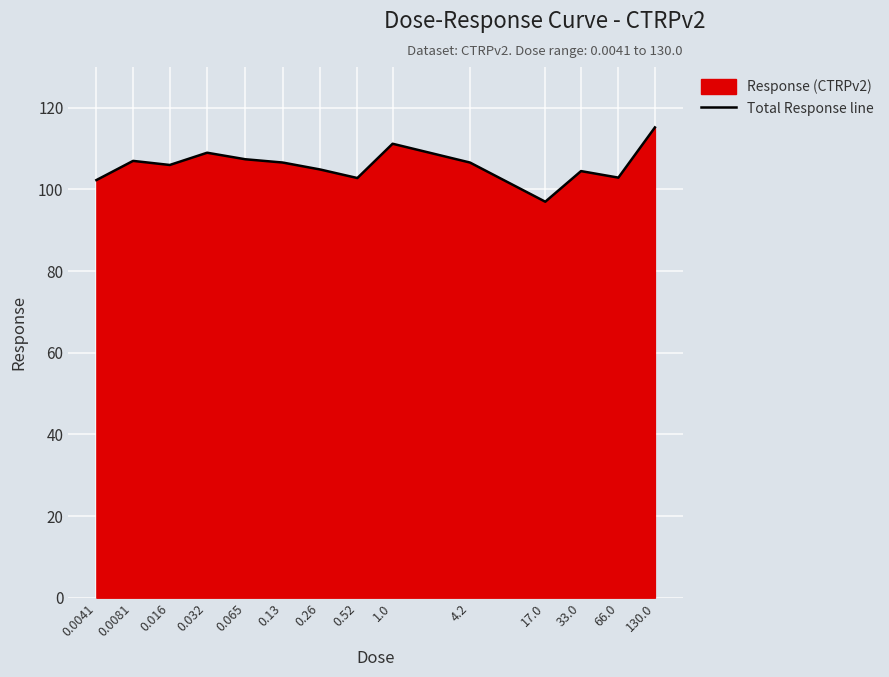

What is the value of the 12th point from the left?

104.5